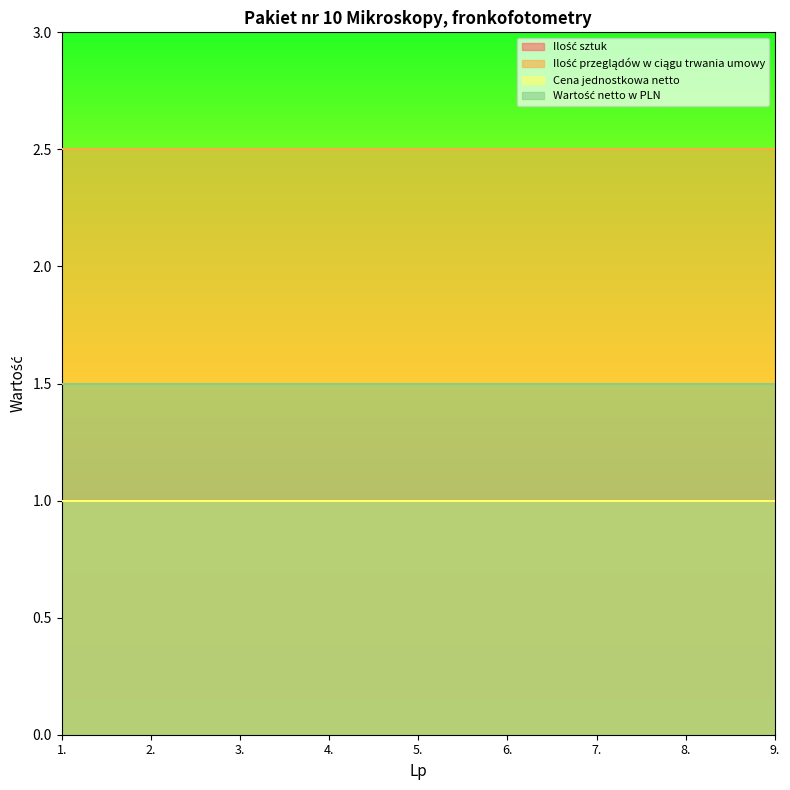

Count the number of categories in the chart.

9